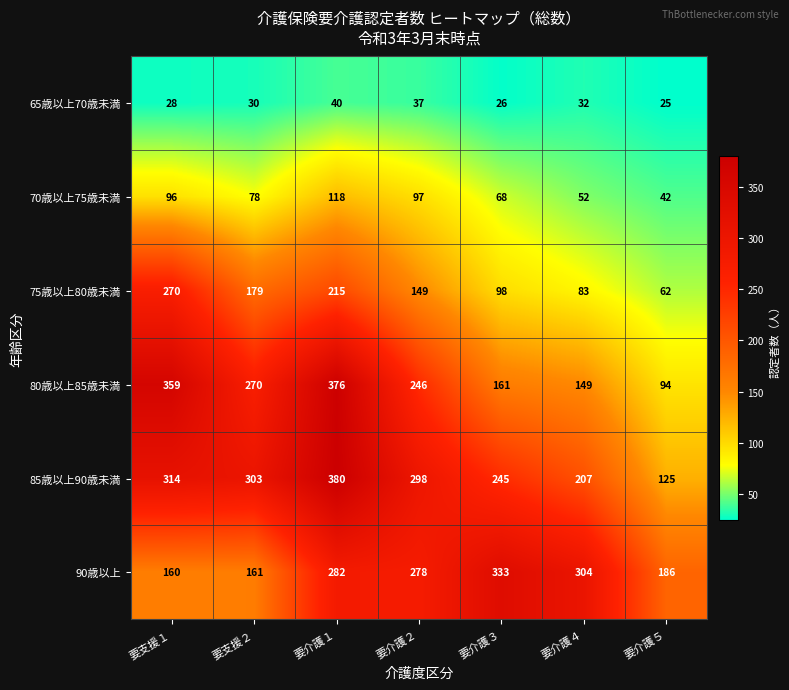

Count the number of data series in this chart.

6